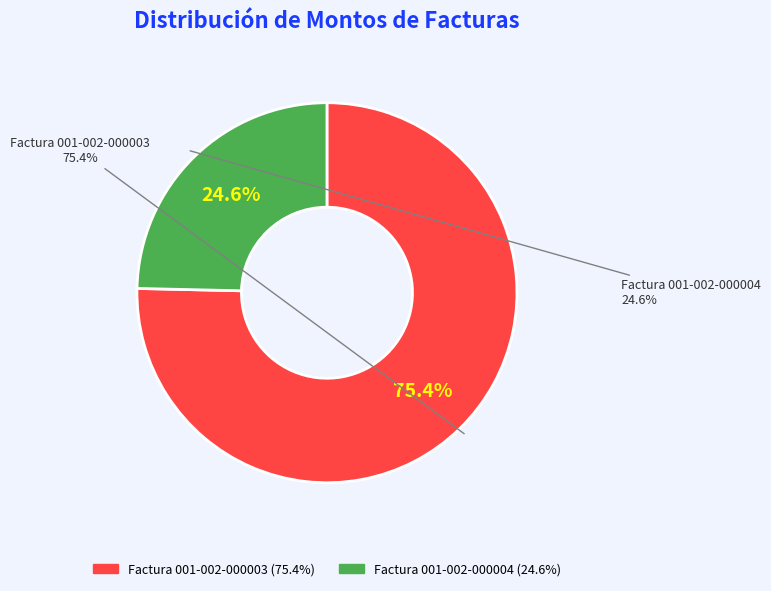

Is there any slice that represents more than half of the pie?

Yes